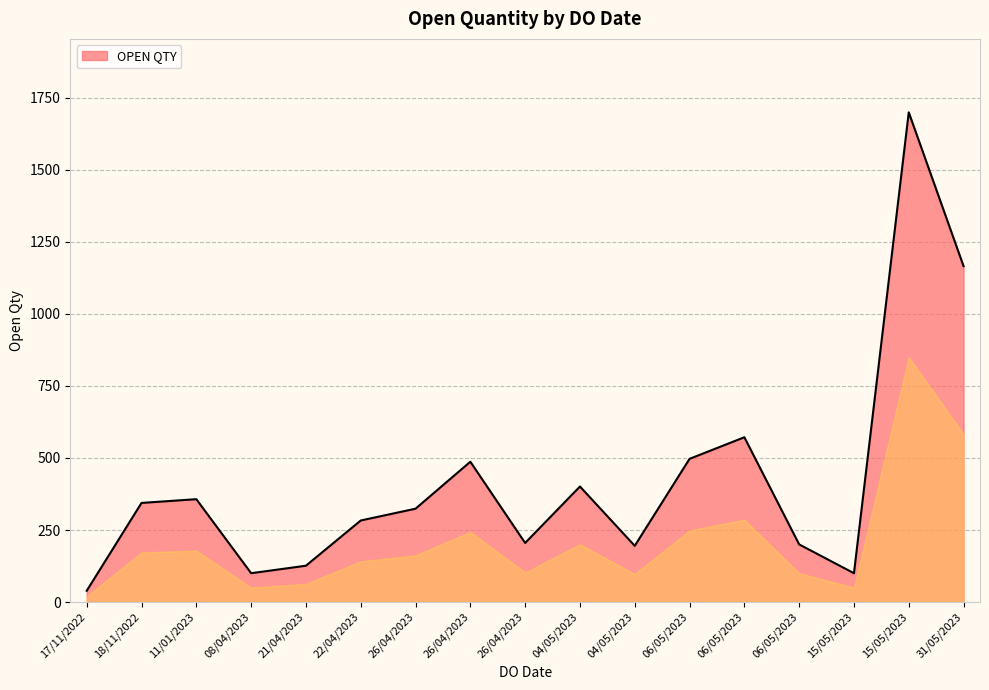

List the labels in order of value, smallest first.

17/11/2022, 15/05/2023, 08/04/2023, 21/04/2023, 04/05/2023, 06/05/2023, 26/04/2023, 22/04/2023, 26/04/2023, 18/11/2022, 11/01/2023, 04/05/2023, 26/04/2023, 06/05/2023, 06/05/2023, 31/05/2023, 15/05/2023